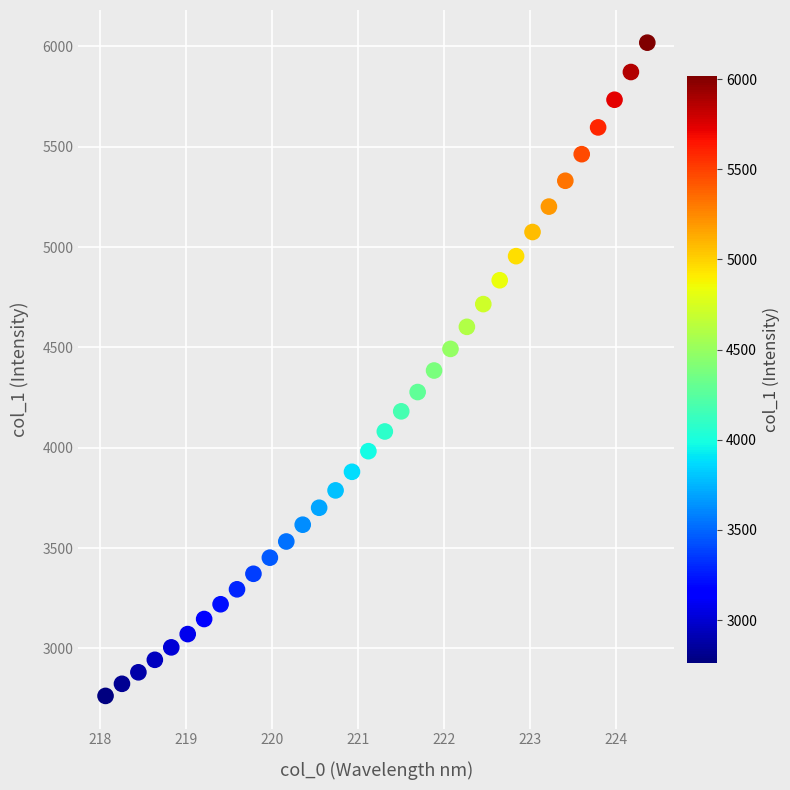

What is the range of Y values (max minus min)?

3254.4